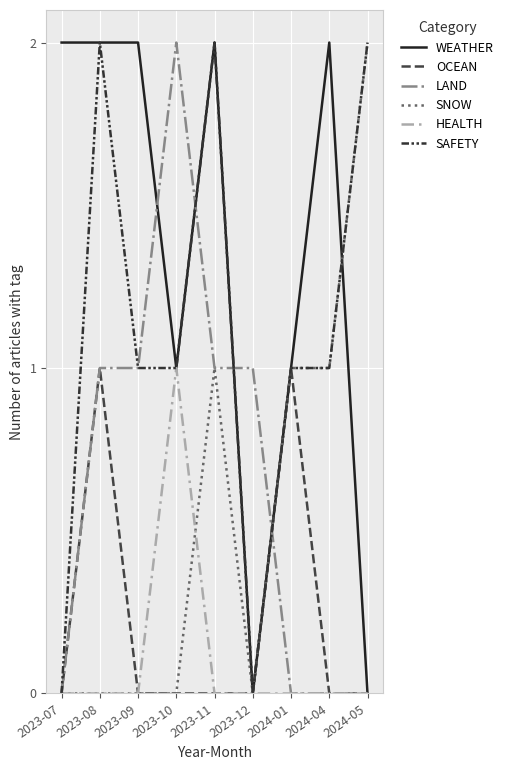

What is the difference between the LAND values at 2023-12 and 2024-01?

1